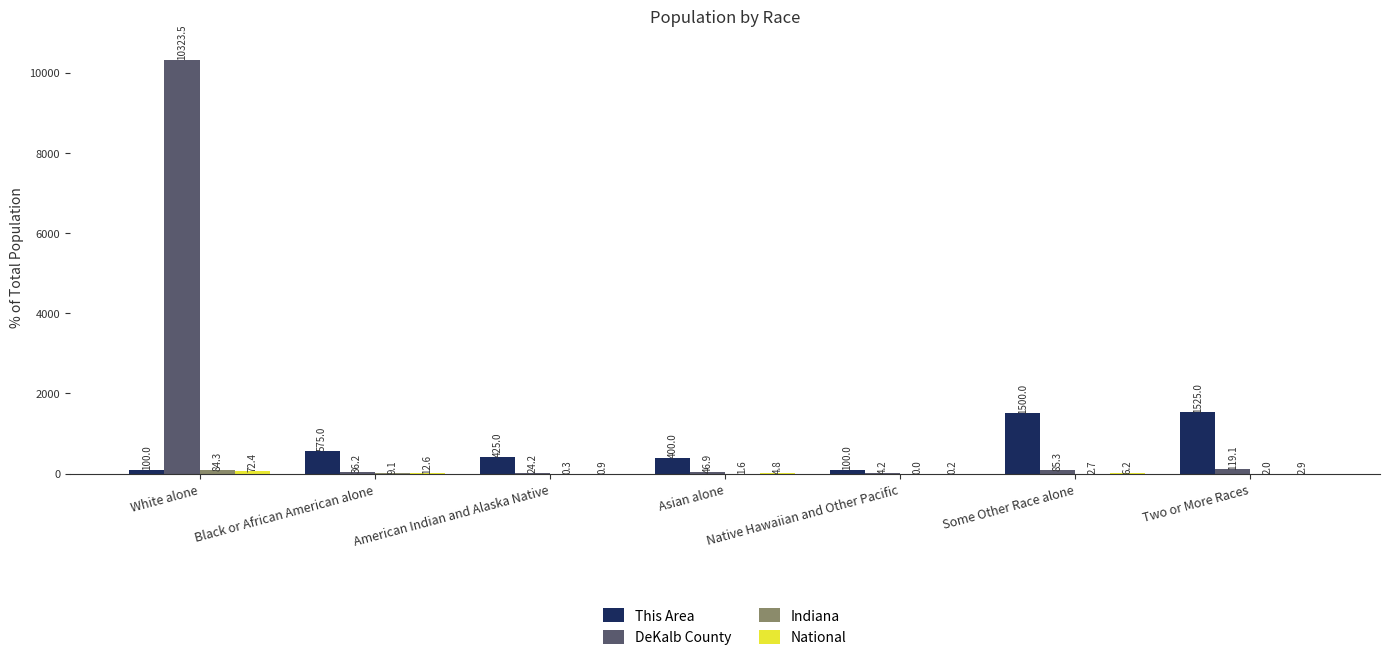

What is the greatest value displayed?

10323.5